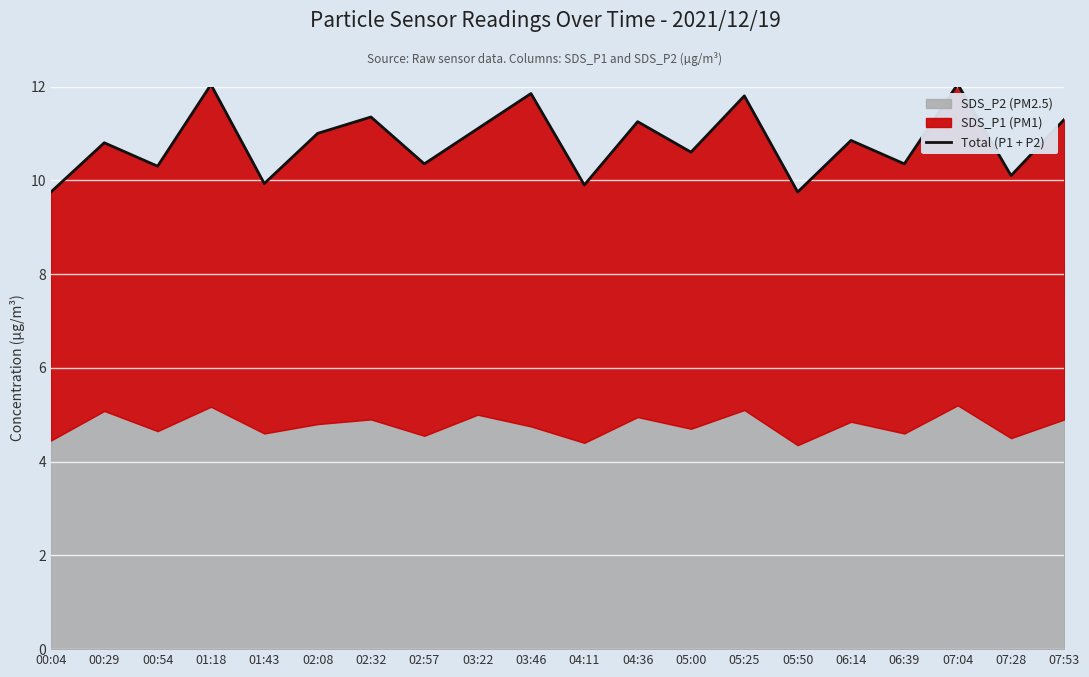

Is it true that the value at 02:57 is 10.3?

True